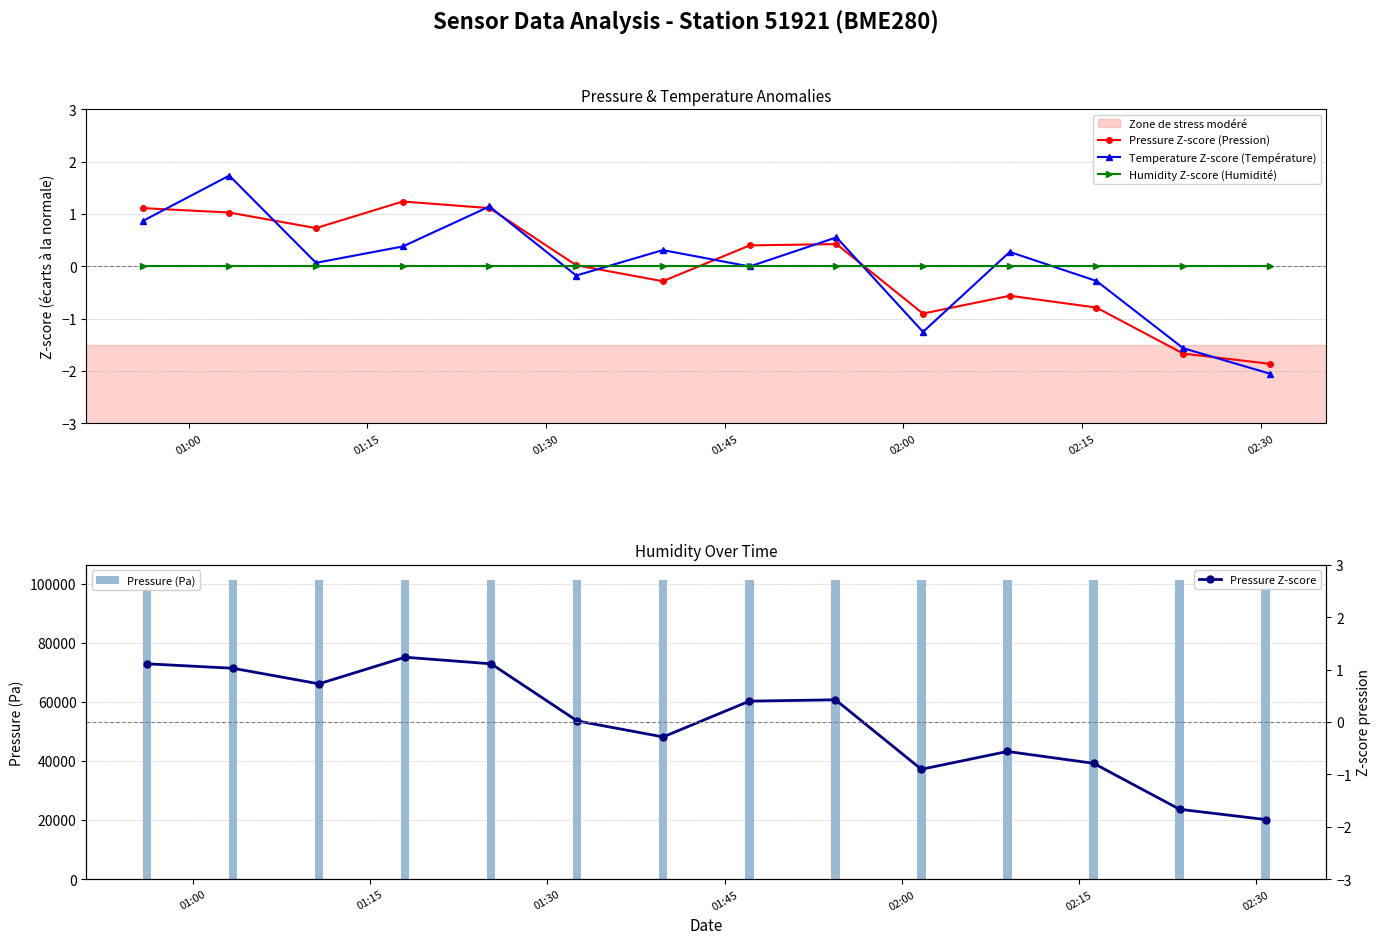

True or false: Temperature Z-score (Température) has more than 0 interior local peaks.

True